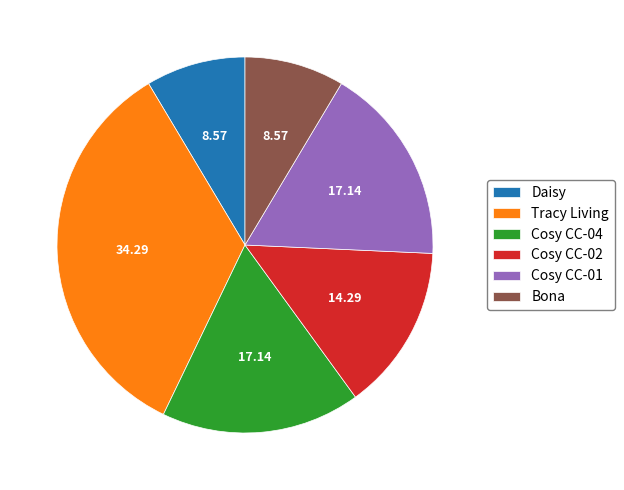

Which slice is the largest?

Tracy Living